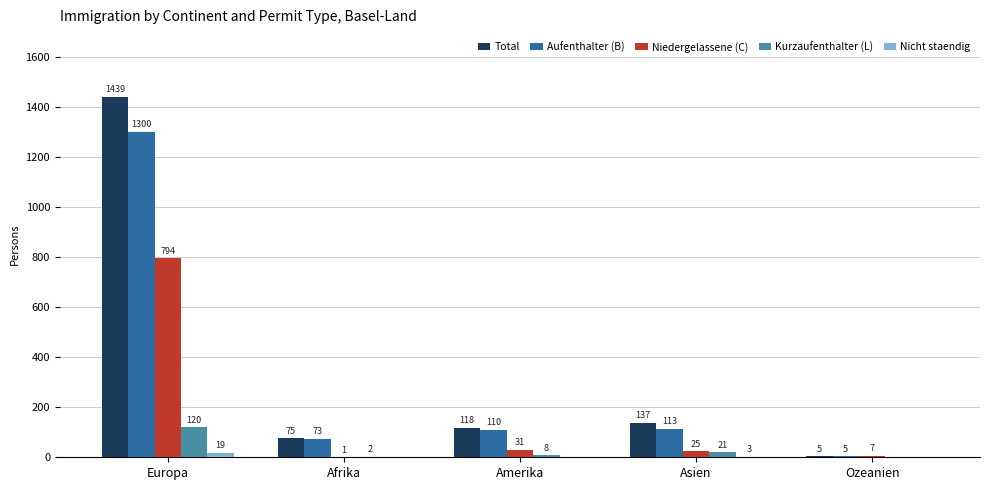

Which category has the highest value across all series?

Europa